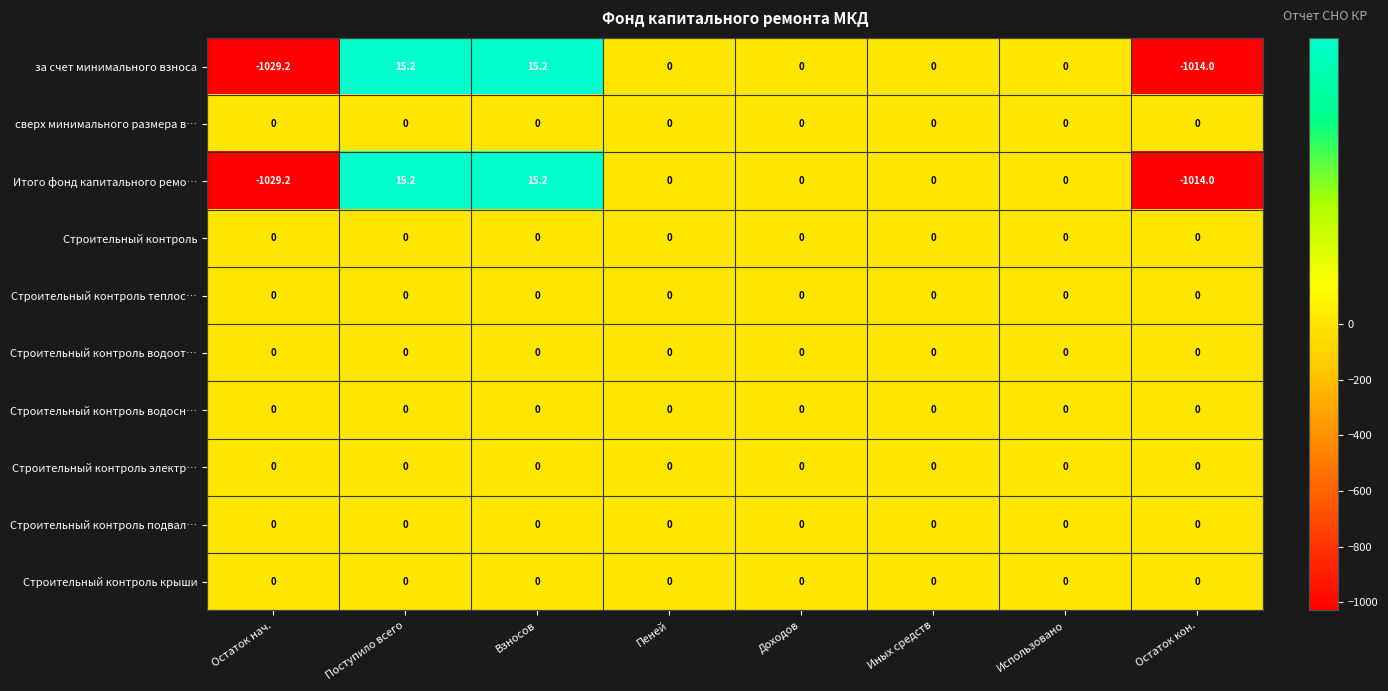

What is the minimum value shown in the chart?

-1029.2